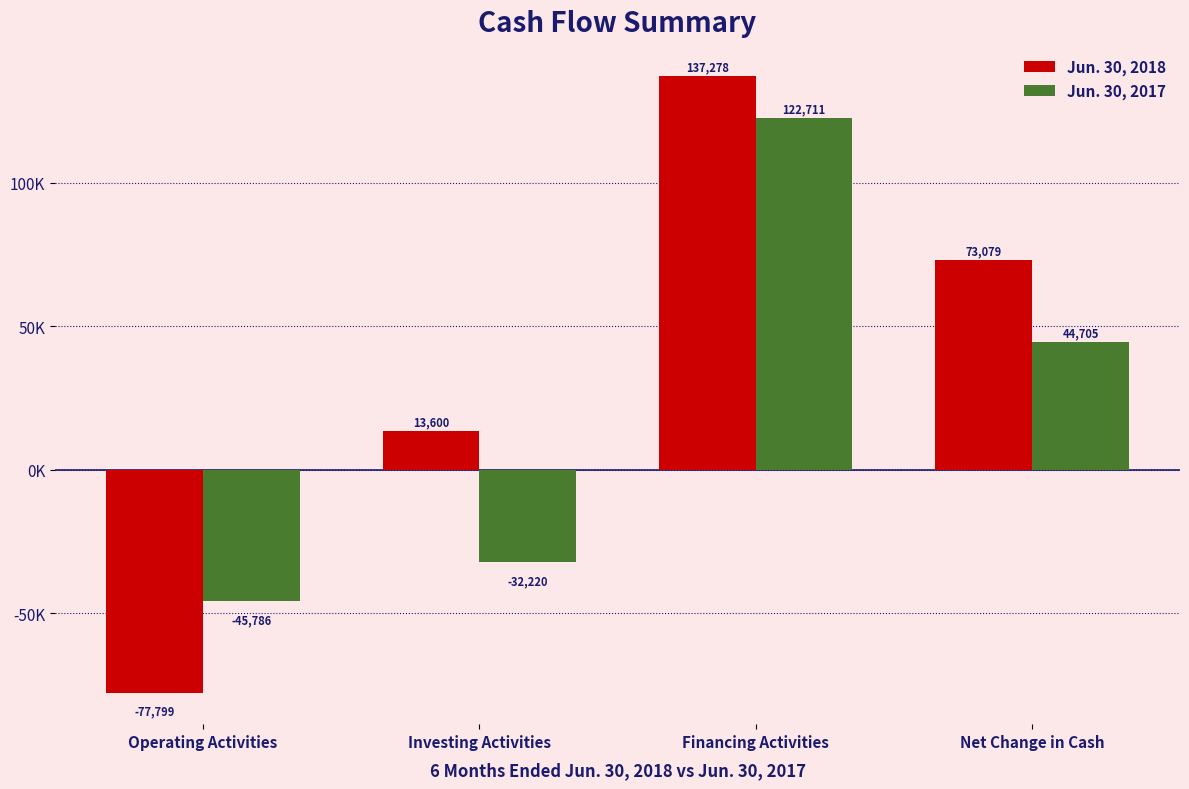

At which label is Jun. 30, 2018 closest to 29739?

Investing Activities